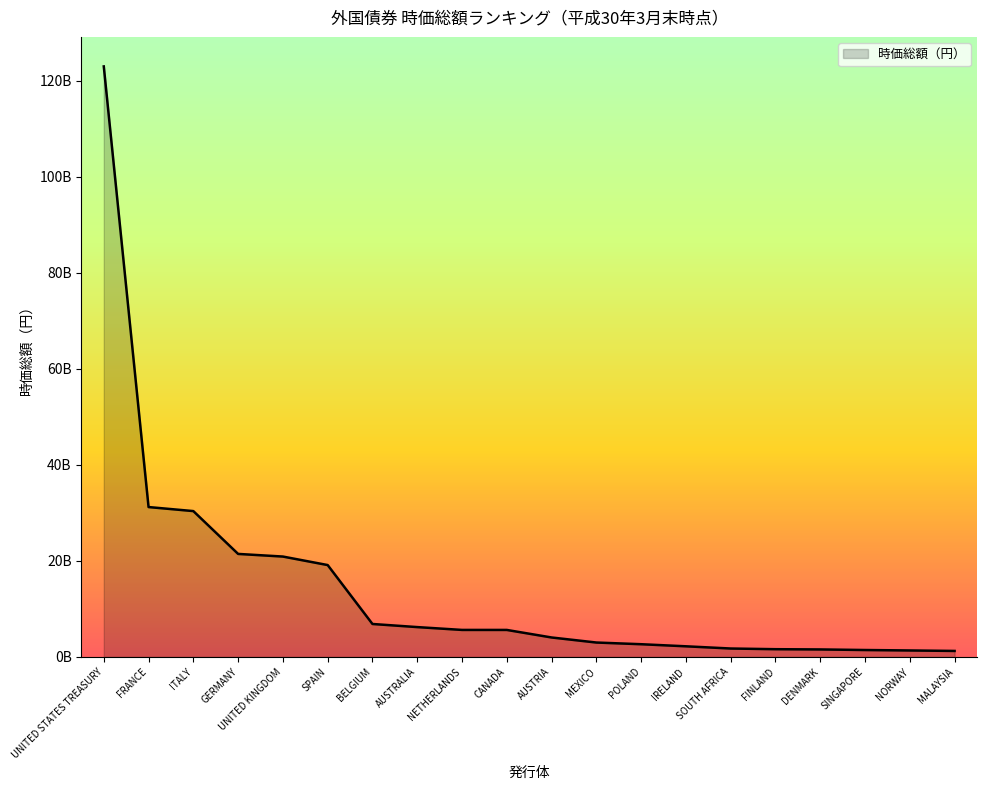

What is the change in value from MEXICO to FINLAND?

-1387445405